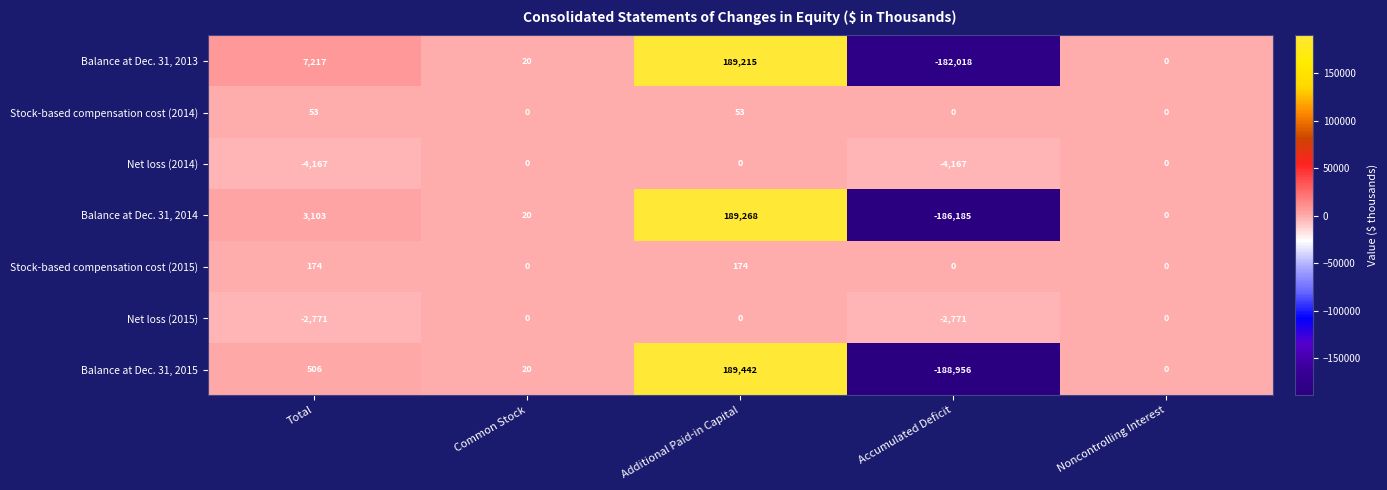

What is the highest value of the Stock-based compensation cost (2015) series?

174